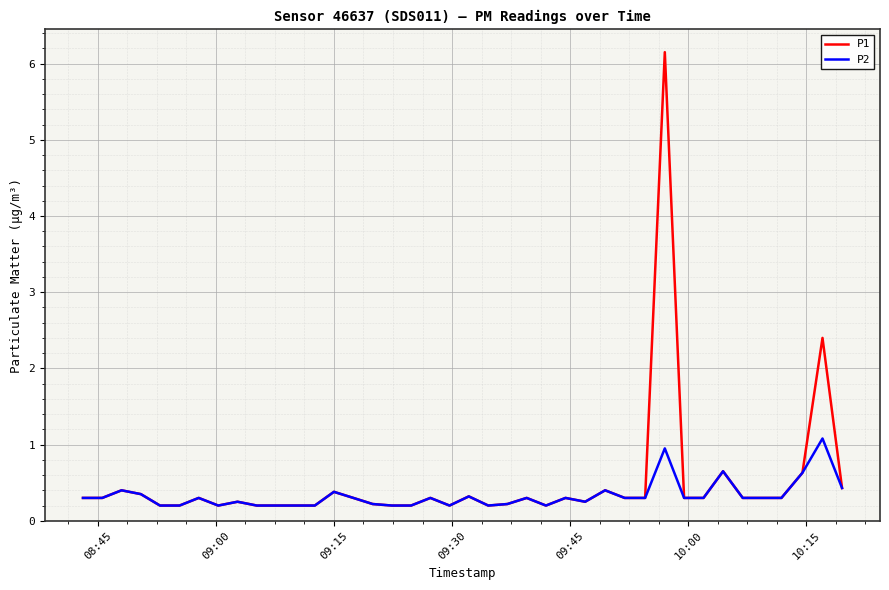

Rank the series by their maximum value, from lowest to highest.

P2, P1